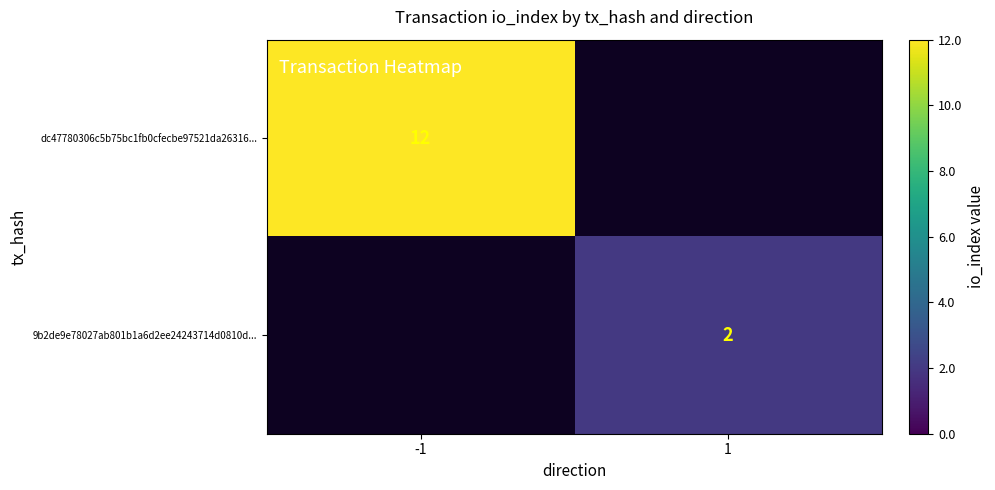

True or false: 9b2de9e78027ab801b1a6d2ee24243714d0810d... has a value of 2 at 1.

True